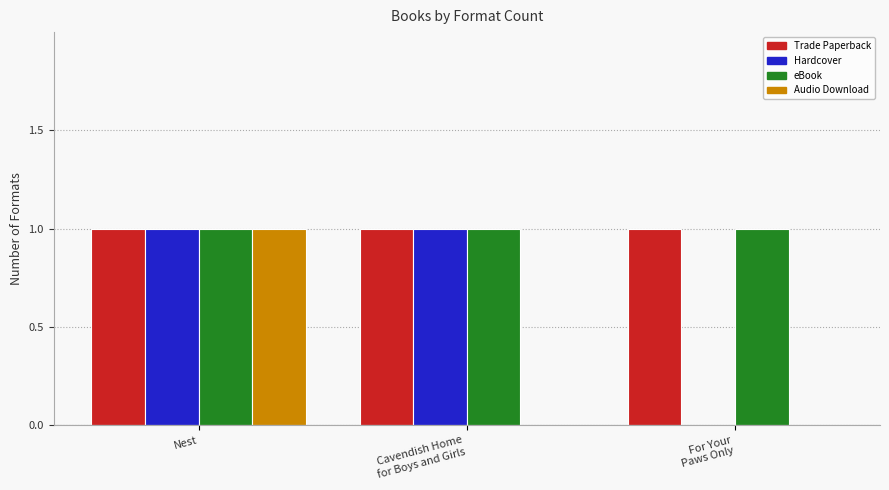

What is the total value across all series at For Your
Paws Only?

2